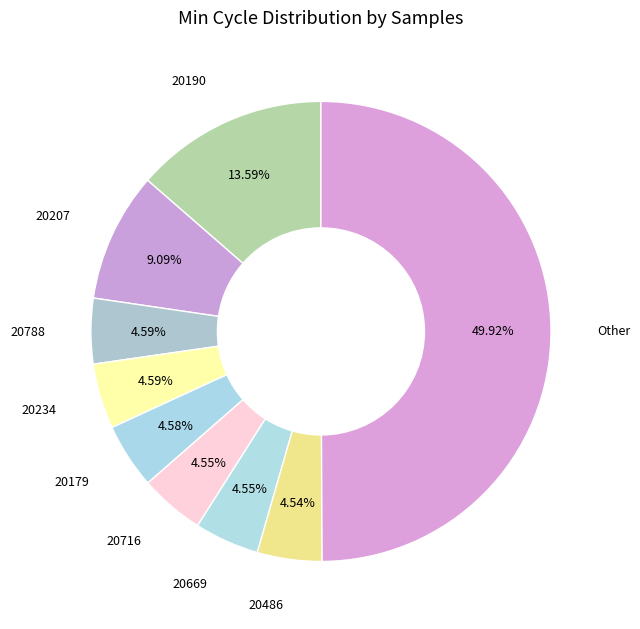

Which category has the biggest portion of the pie?

Other